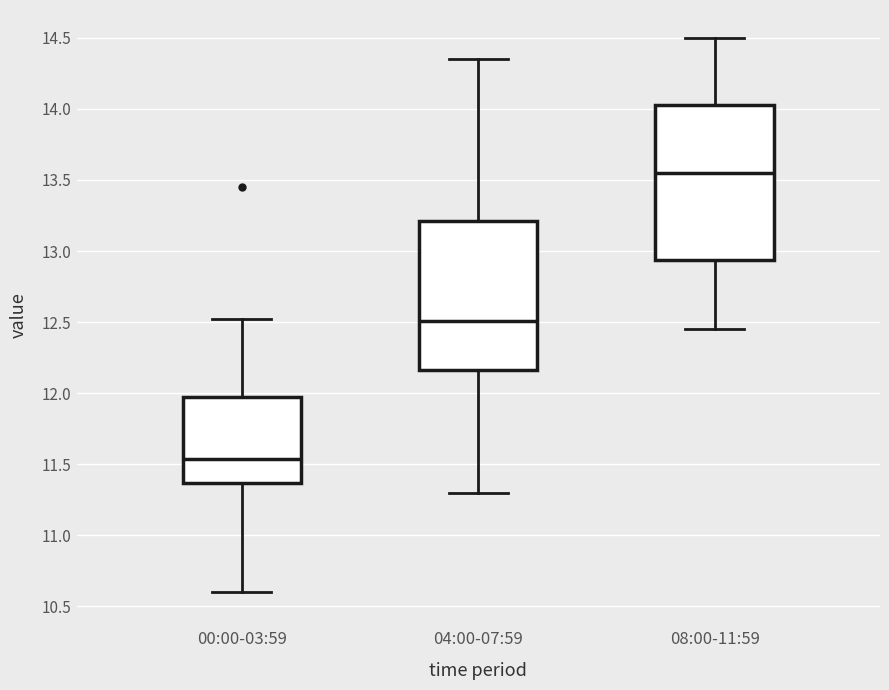

Reading left to right, transcribe this box plot: for each box, give where its median line is, the range the box spans, and where its two whiskers end, as read against the y-axis. The values are not printed on the chart, so give them approximately, as read against the axis.

00:00-03:59: median 11.55, box 11.35 to 11.95, whiskers 10.60 to 12.50
04:00-07:59: median 12.50, box 12.15 to 13.20, whiskers 11.30 to 14.35
08:00-11:59: median 13.55, box 12.95 to 14.05, whiskers 12.45 to 14.50